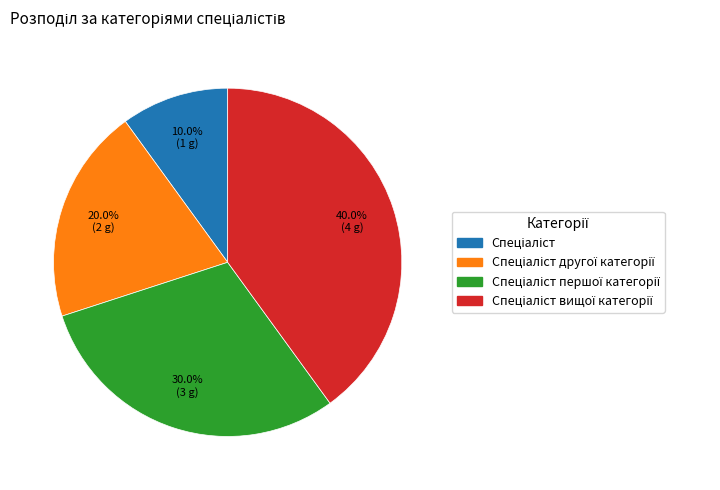

Does any single category account for the majority?

No